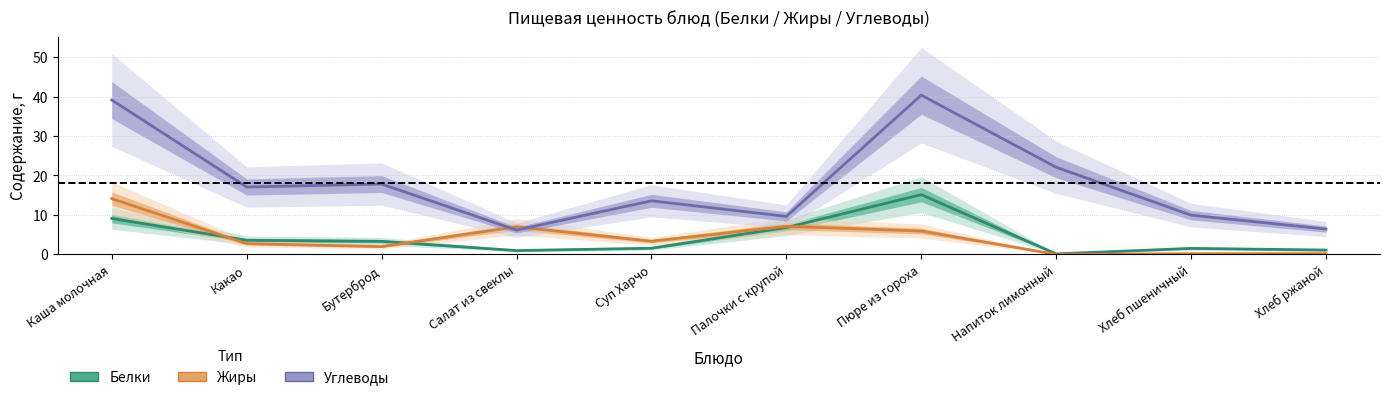

True or false: Углеводы has a value of 31.1 at Бутерброд.

False